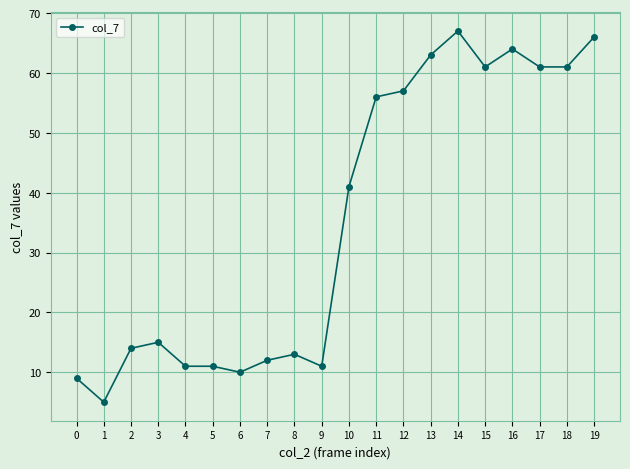

Between 3 and 4, which is larger?

3